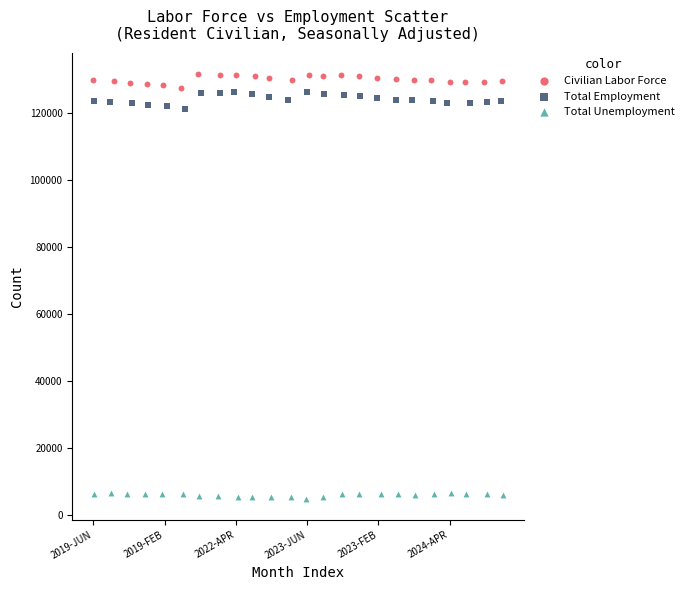

Which series reaches the minimum Y coordinate?

Total Unemployment